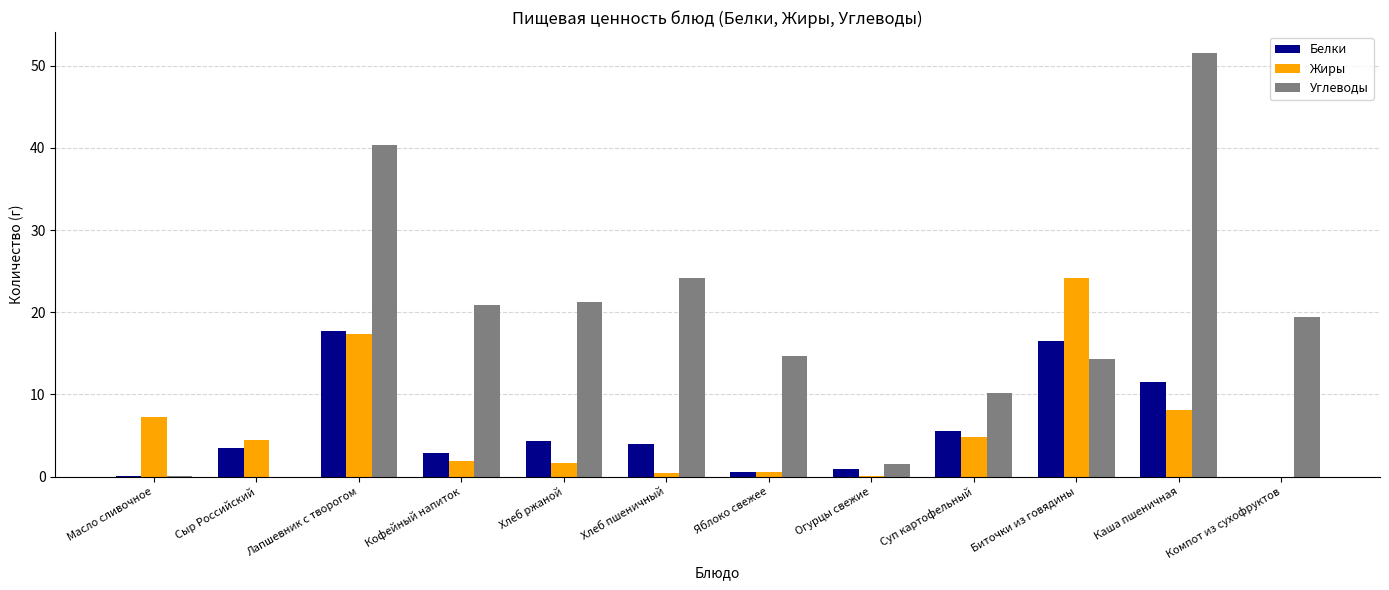

What is the total value across all series at Компот из сухофруктов?

19.4